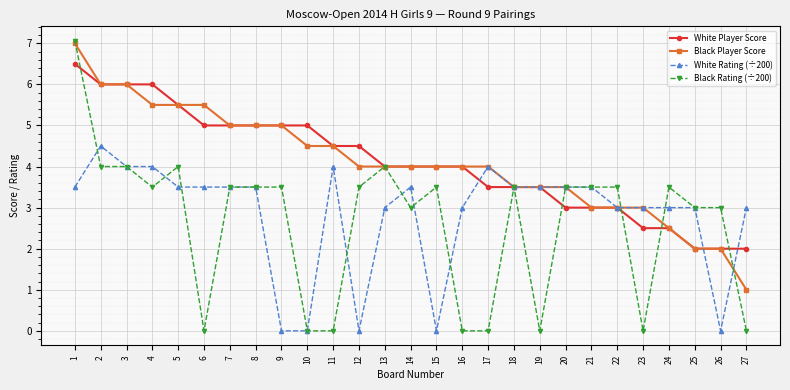

Reading left to right, list all the values displayed in this chart.

White Player Score: 1=6.5	2=6.0	3=6.0	4=6.0	5=5.5	6=5.0	7=5.0	8=5.0	9=5.0	10=5.0	11=4.5	12=4.5	13=4.0	14=4.0	15=4.0	16=4.0	17=3.5	18=3.5	19=3.5	20=3.0	21=3.0	22=3.0	23=2.5	24=2.5	25=2.0	26=2.0	27=2.0
Black Player Score: 1=7.0	2=6.0	3=6.0	4=5.5	5=5.5	6=5.5	7=5.0	8=5.0	9=5.0	10=4.5	11=4.5	12=4.0	13=4.0	14=4.0	15=4.0	16=4.0	17=4.0	18=3.5	19=3.5	20=3.5	21=3.0	22=3.0	23=3.0	24=2.5	25=2.0	26=2.0	27=1.0
White Rating (÷200): 1=3.5	2=4.5	3=4.0	4=4.0	5=3.5	6=3.5	7=3.5	8=3.5	9=0.0	10=0.0	11=4.0	12=0.0	13=3.0	14=3.5	15=0.0	16=3.0	17=4.0	18=3.5	19=3.5	20=3.5	21=3.5	22=3.0	23=3.0	24=3.0	25=3.0	26=0.0	27=3.0
Black Rating (÷200): 1=7.1	2=4.0	3=4.0	4=3.5	5=4.0	6=0.0	7=3.5	8=3.5	9=3.5	10=0.0	11=0.0	12=3.5	13=4.0	14=3.0	15=3.5	16=0.0	17=0.0	18=3.5	19=0.0	20=3.5	21=3.5	22=3.5	23=0.0	24=3.5	25=3.0	26=3.0	27=0.0